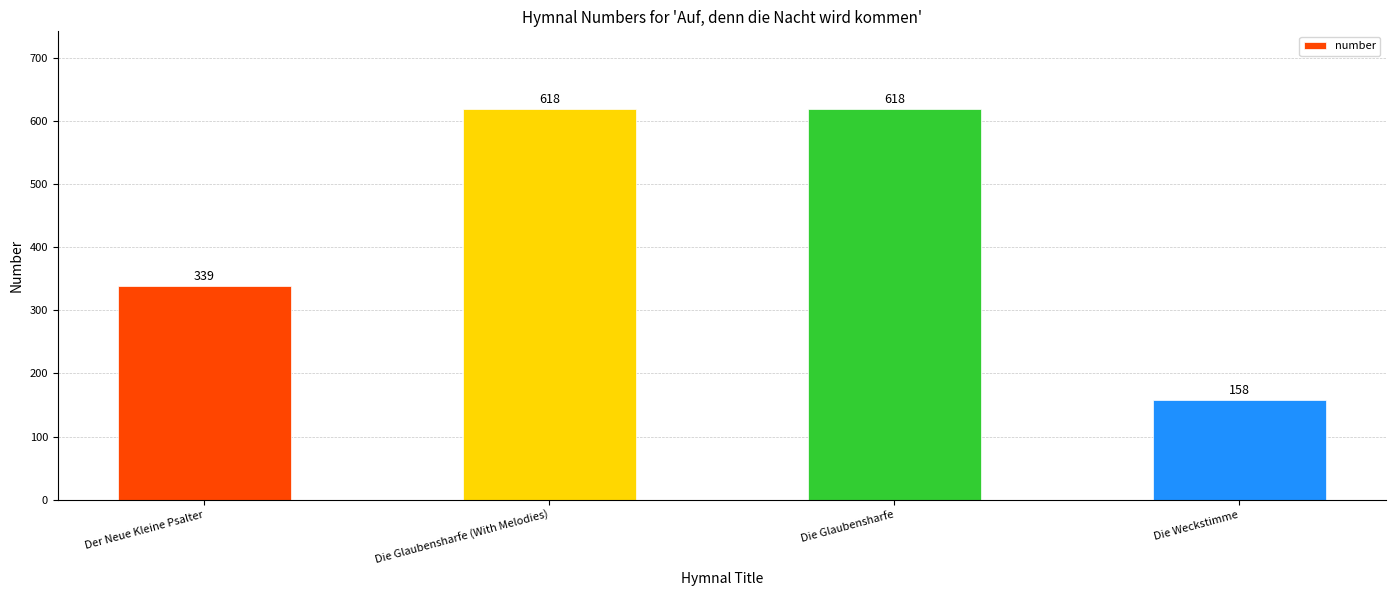

Which has a higher value, Die Weckstimme or Die Glaubensharfe (With Melodies)?

Die Glaubensharfe (With Melodies)